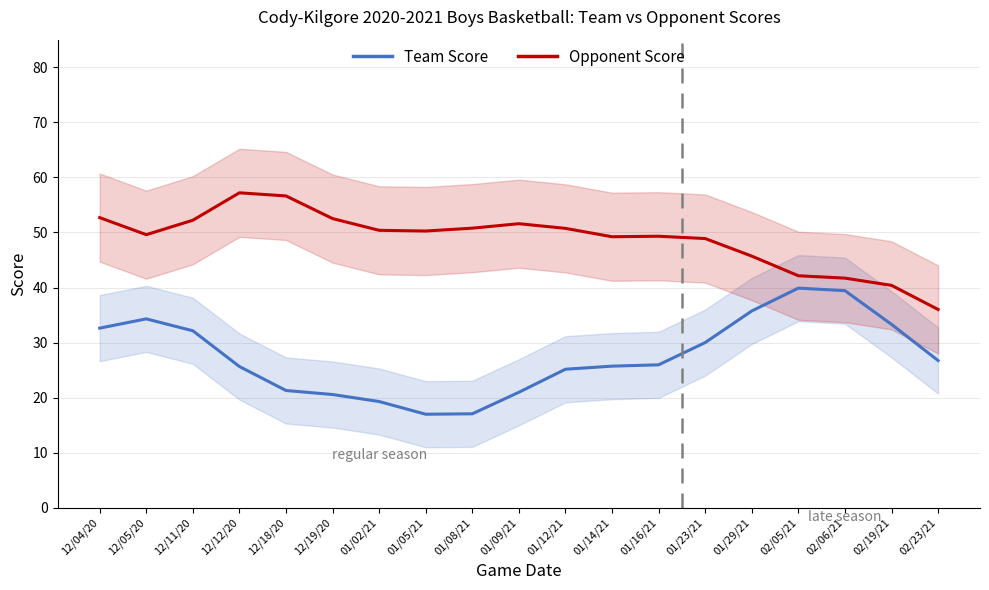

Which series has the largest range (max minus min)?

Team Score